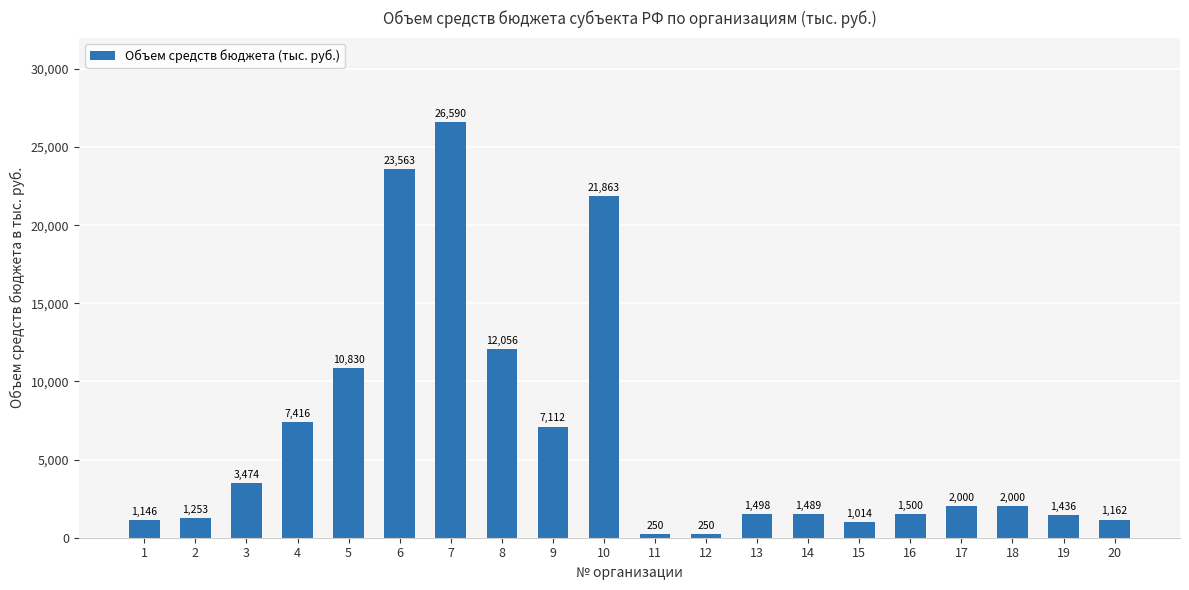

What value does the data have at 10?

21863.3